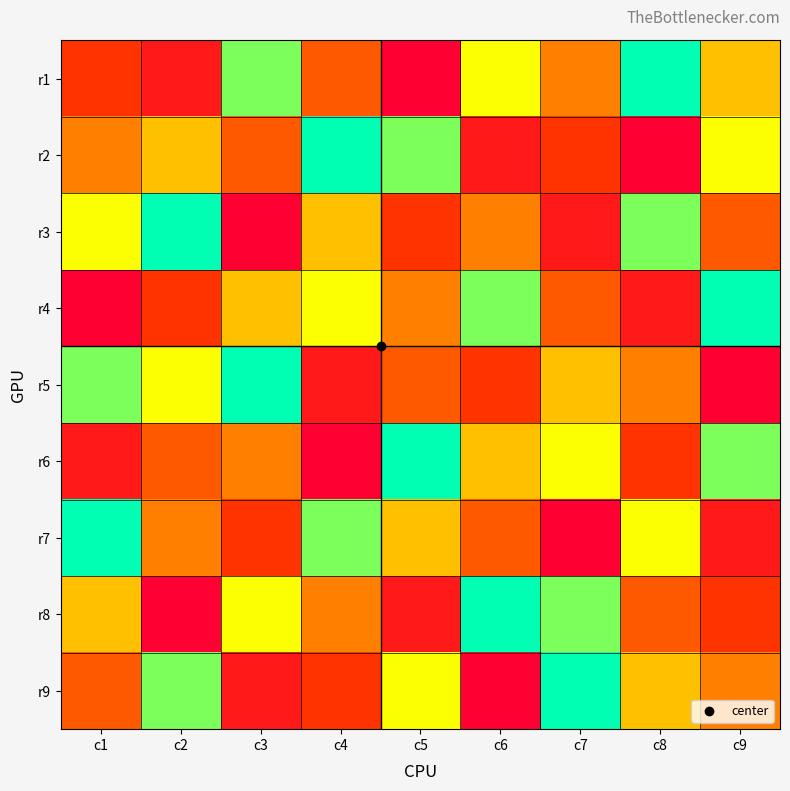

How many categories are shown in the chart?

9